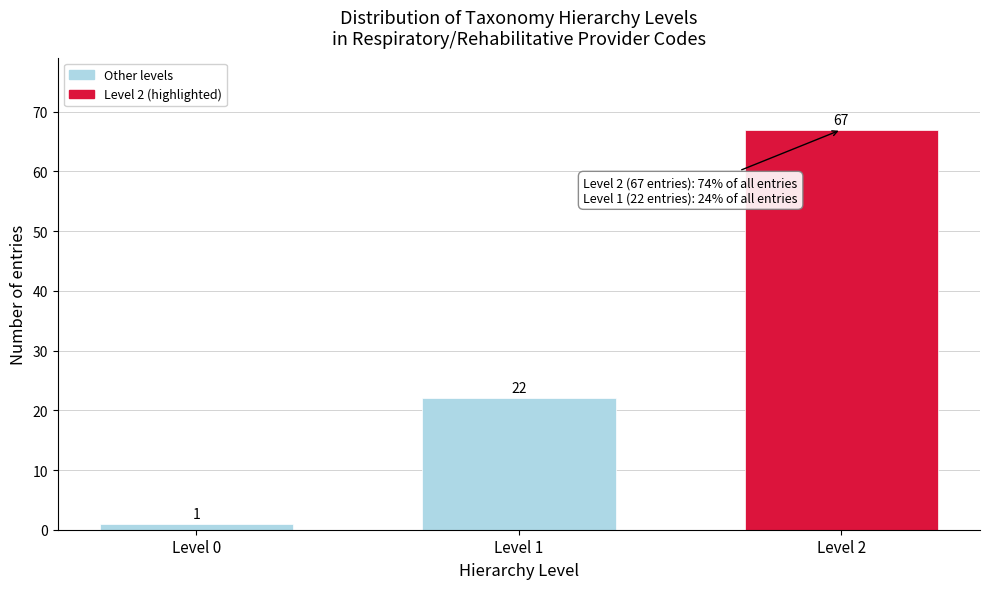

Reading right to left, transcribe all the data shown in this chart.

67	22	1